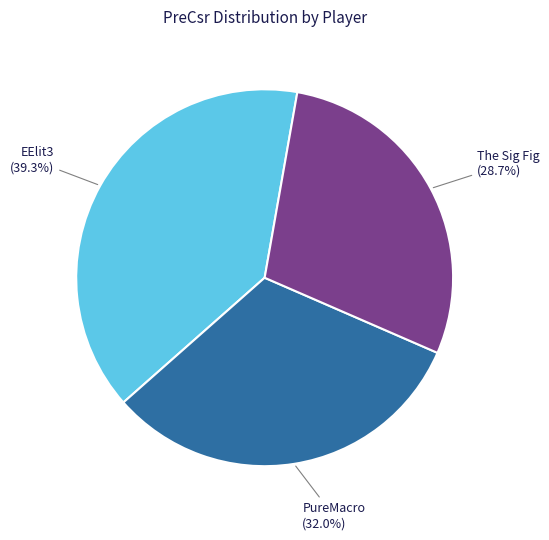

Is there any slice that represents more than half of the pie?

No